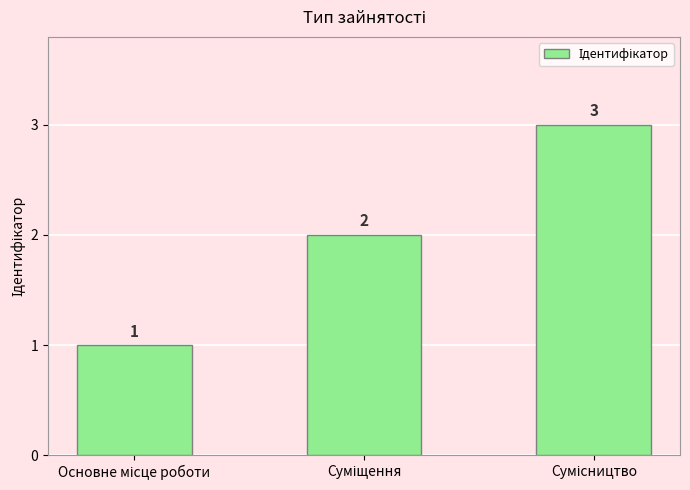

How many data points are less than 2?

1